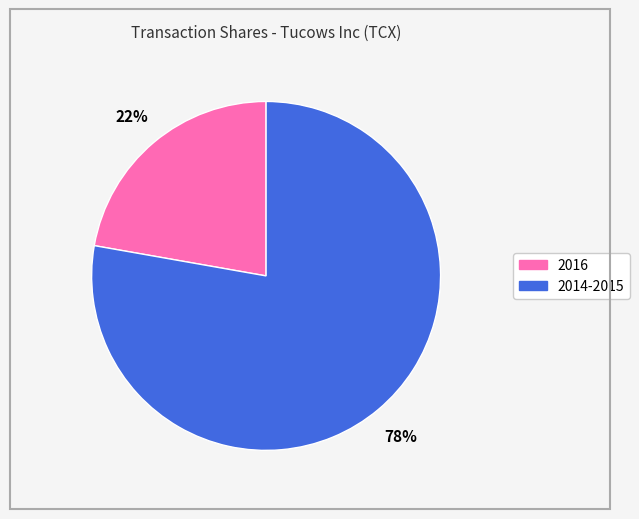

Does any single category account for the majority?

Yes